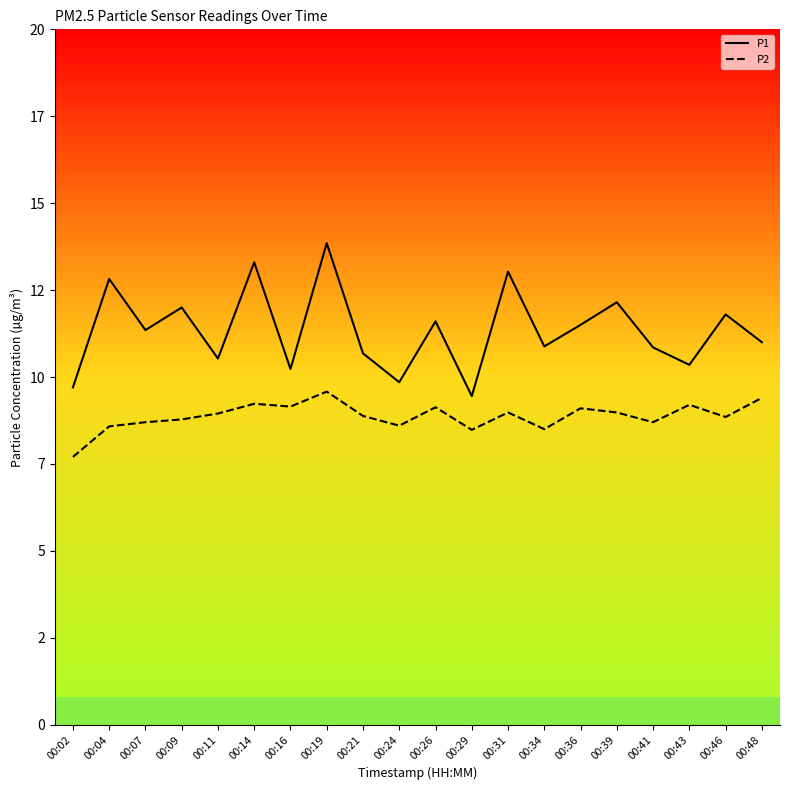

Reading left to right, what are all the values shown in this chart?

P1: 9.7	12.8	11.3	12.0	10.5	13.3	10.2	13.8	10.7	9.8	11.6	9.4	13.0	10.9	11.5	12.2	10.8	10.3	11.8	11.0
P2: 7.7	8.6	8.7	8.8	8.9	9.2	9.2	9.6	8.9	8.6	9.1	8.5	9.0	8.5	9.1	9.0	8.7	9.2	8.8	9.4